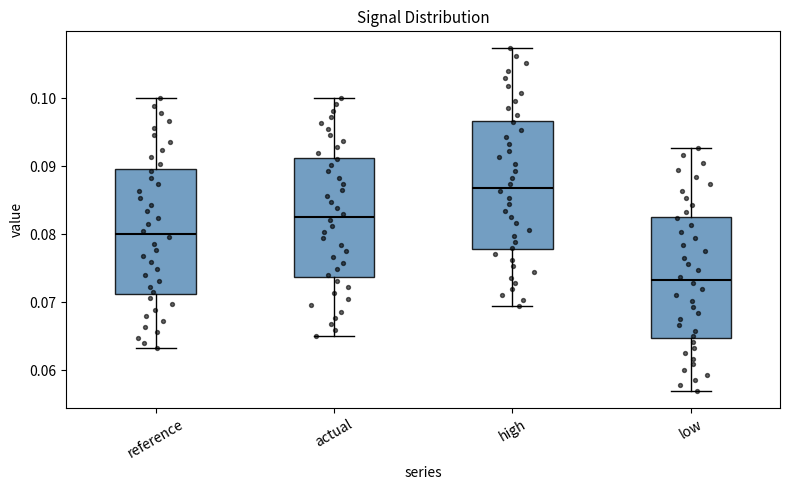

Where is the lower edge of the box for actual on the y-axis? The values are not printed on the chart, so give them approximately, as read against the axis.

0.074